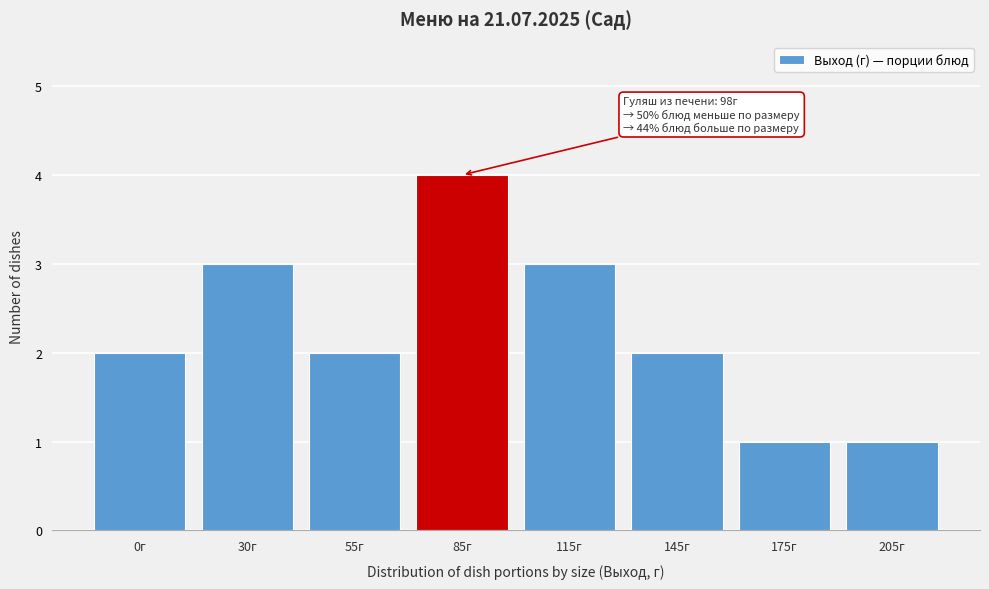

Reading left to right, what are all the values shown in this chart?

2	3	2	4	3	2	1	1